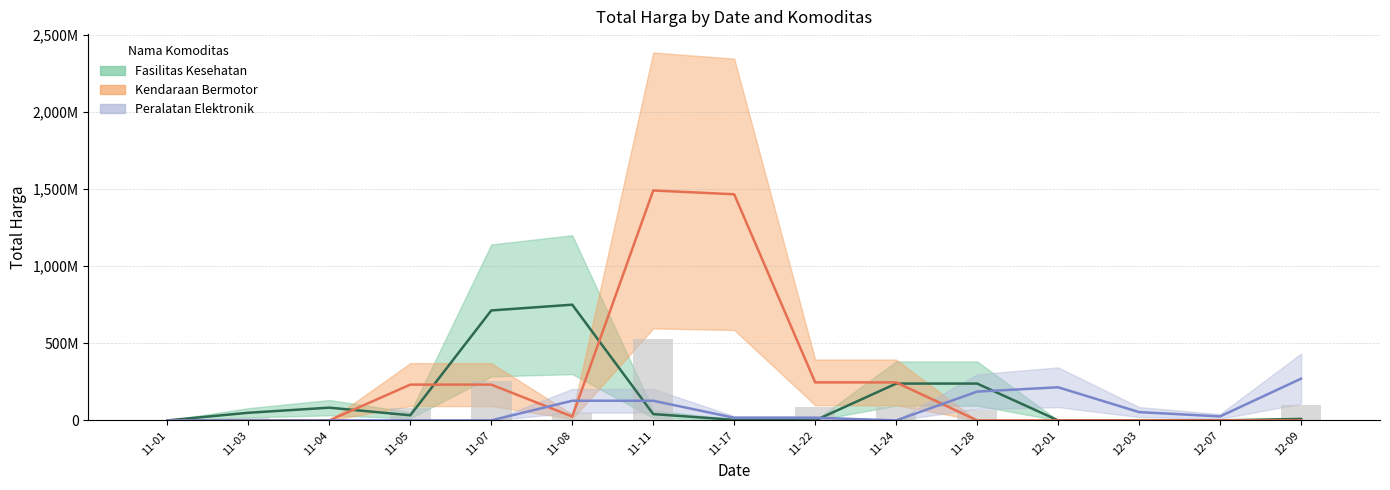

Count the number of categories in the chart.

15